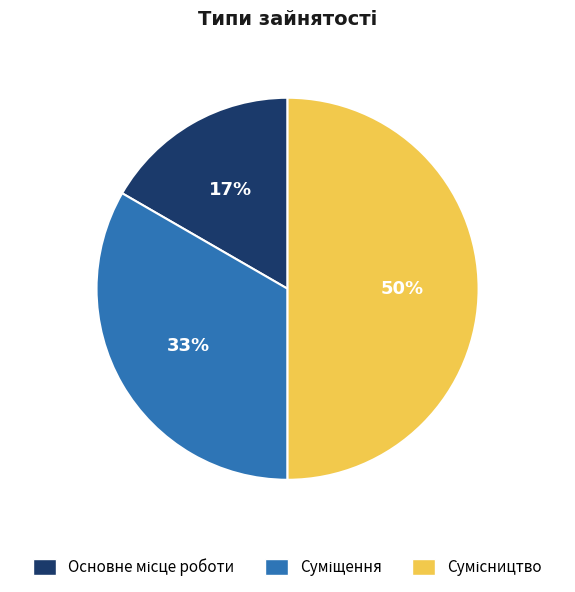

How many slices are in this pie chart?

3